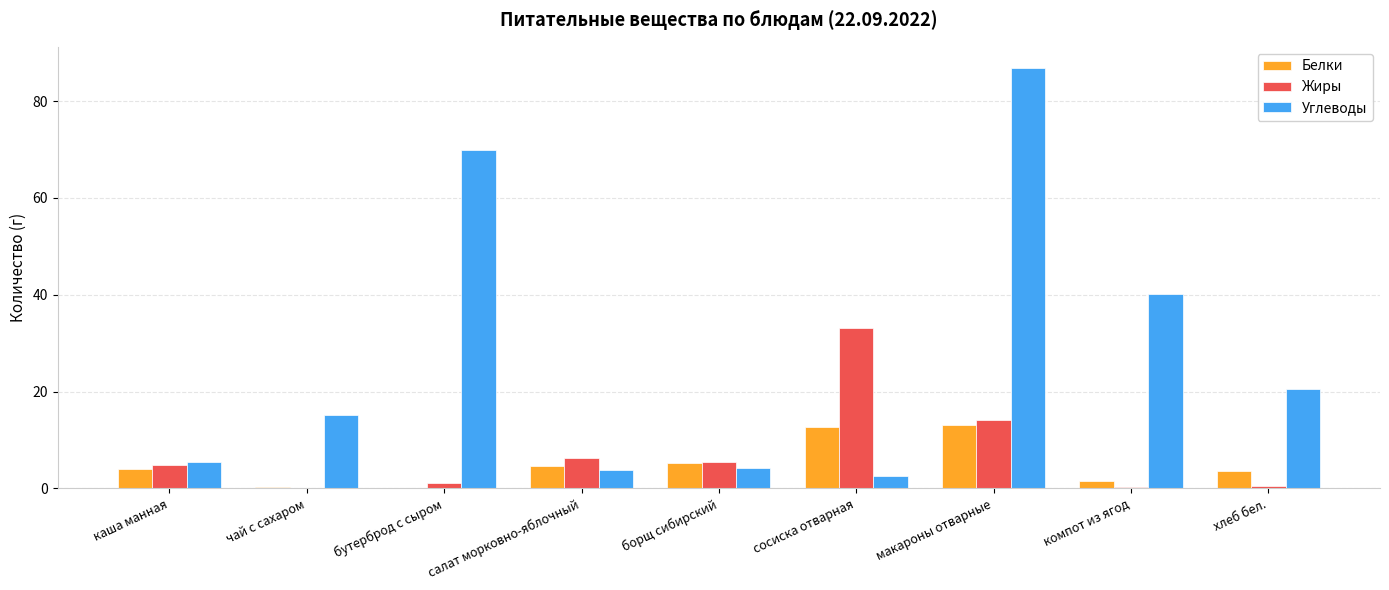

Between бутерброд с сыром and компот из ягод, which series saw the biggest shift?

Углеводы